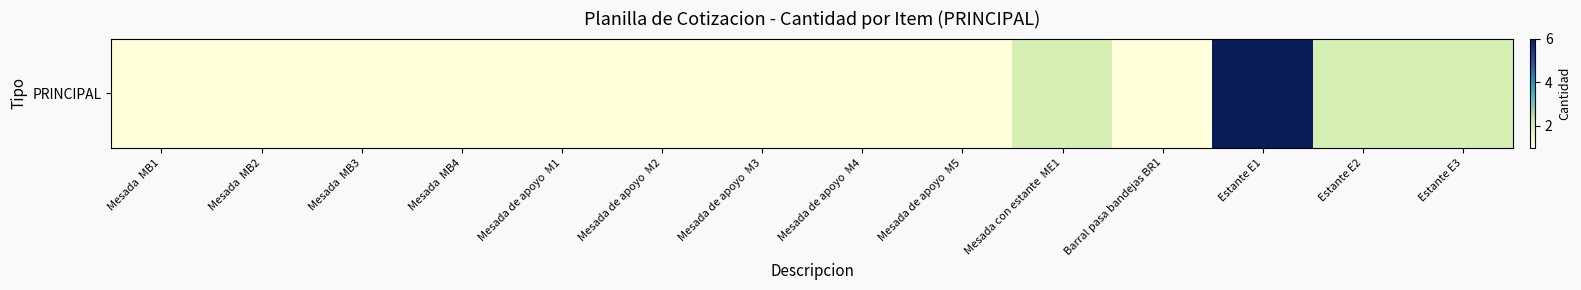

What is the maximum value shown in the chart?

6